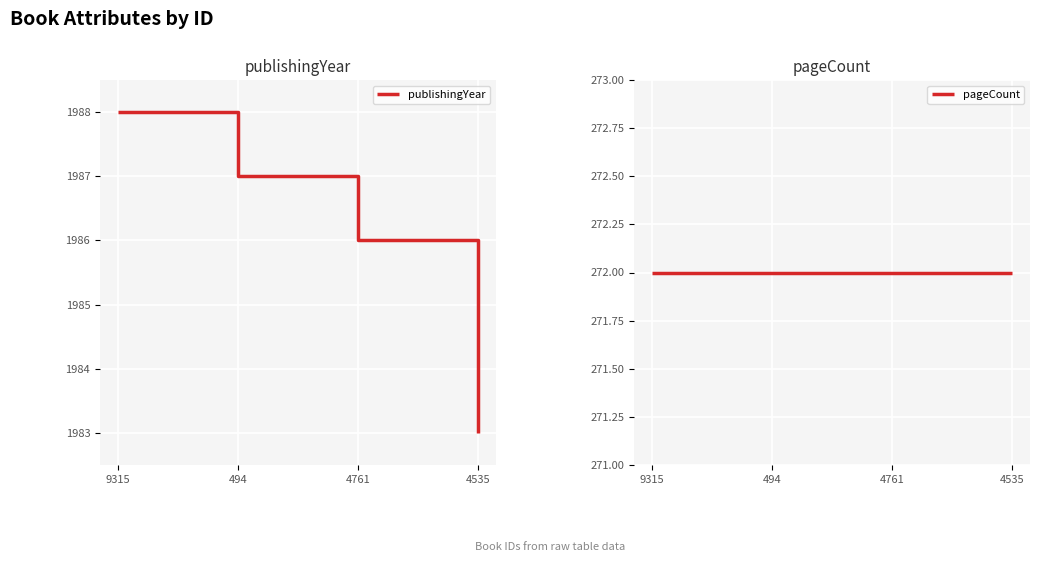

What is the sum of all pageCount values?

1088